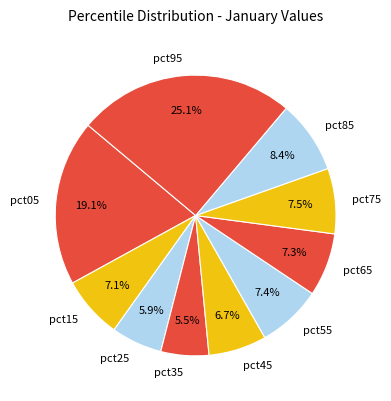

How many slices are in this pie chart?

10